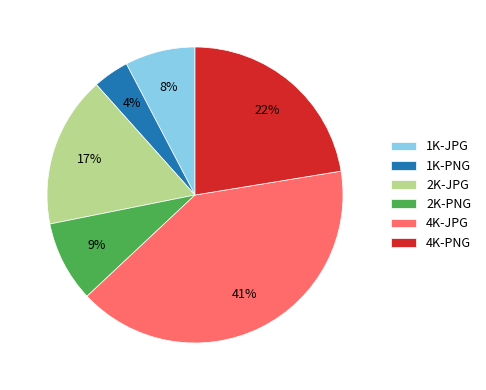

What is the largest slice in the pie chart?

4K-JPG